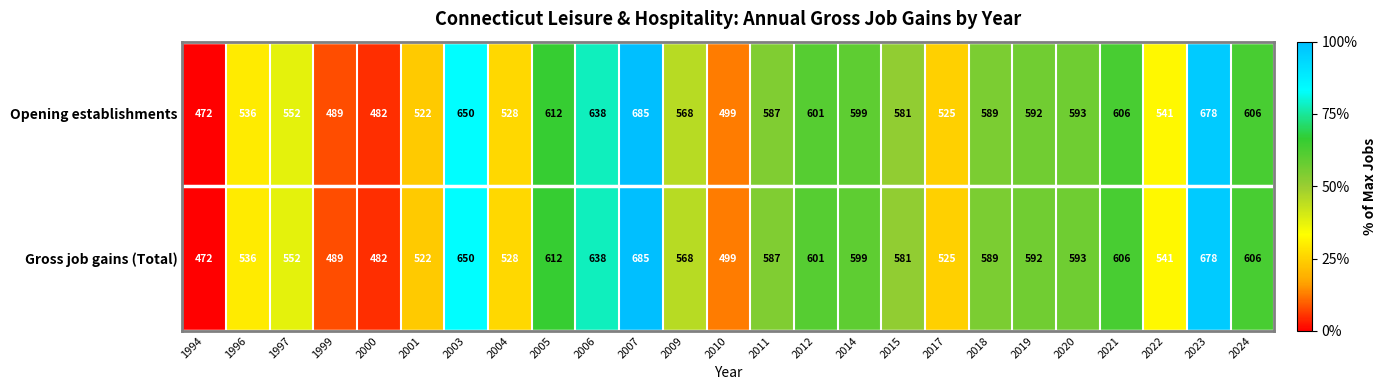

What is the difference between the Opening establishments values at 2019 and 2004?

64